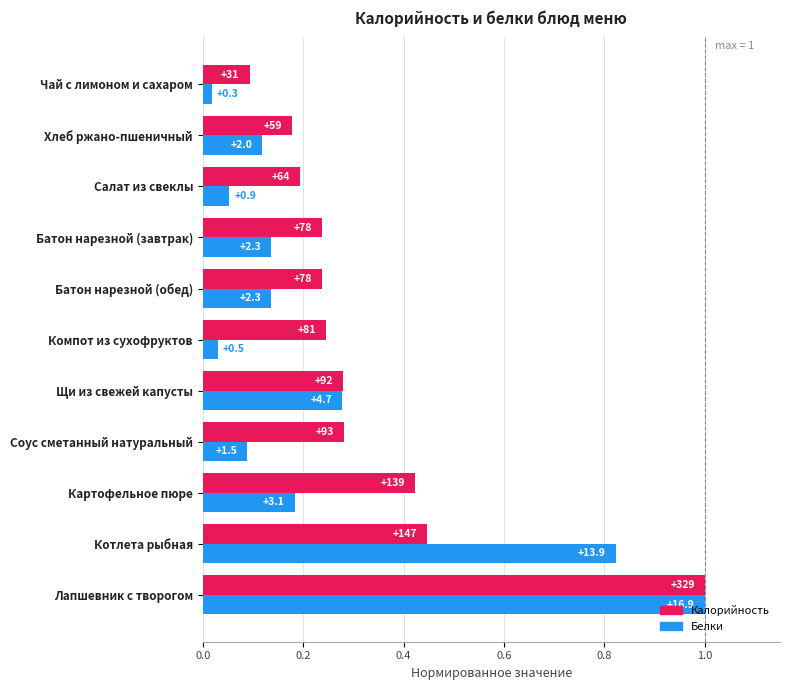

What is the average value of the Белки series?

0.3